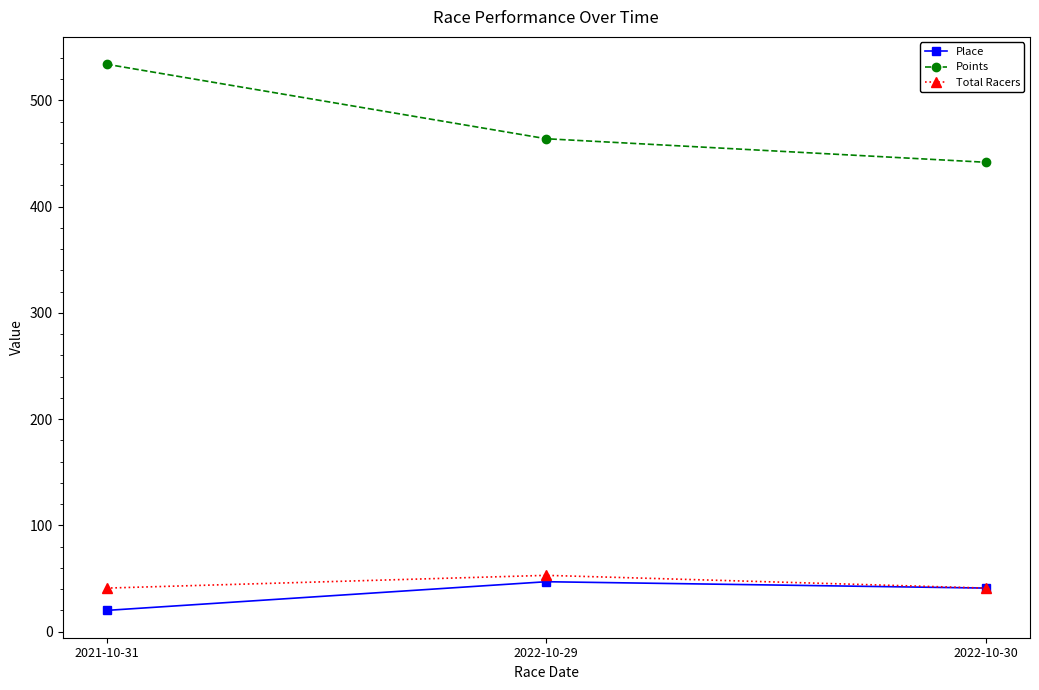

Rank the series at 2022-10-29 from highest to lowest value.

Points, Total Racers, Place